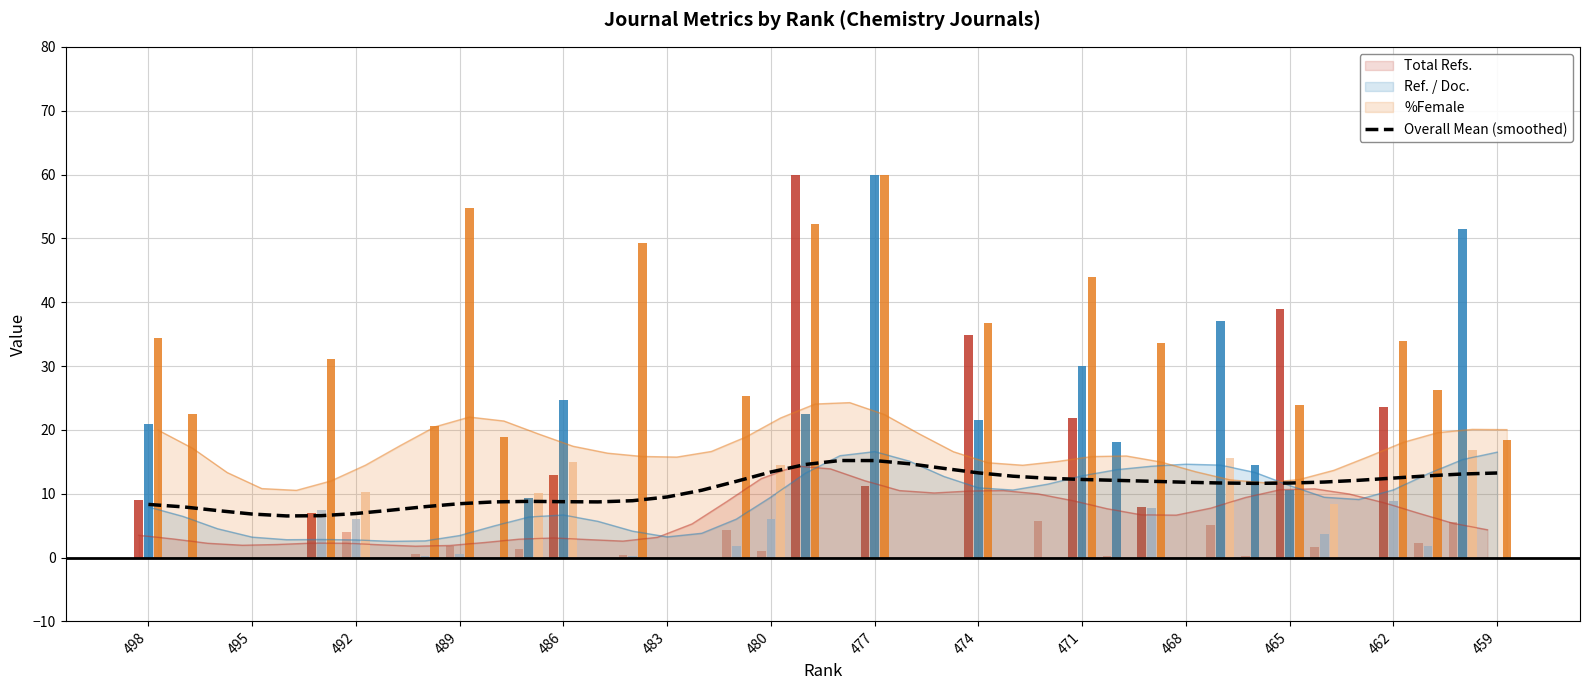

How many data points are less than 11?

17